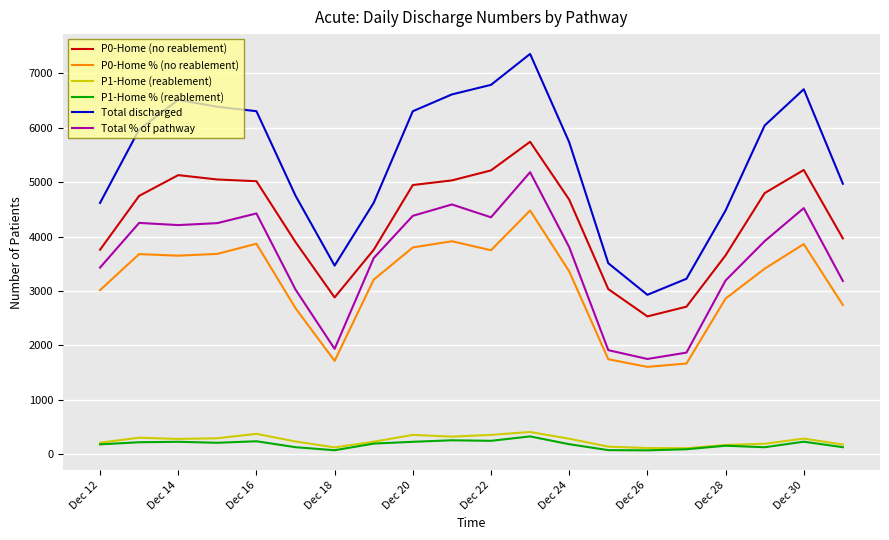

What is the greatest value displayed?

7355